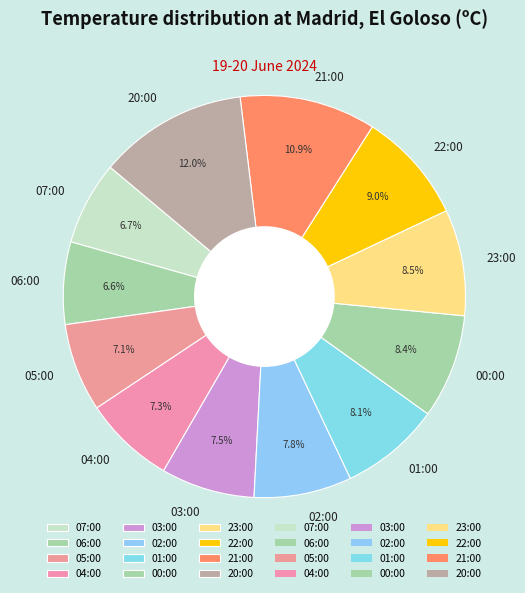

Which has a higher value, 04:00 or 22:00?

22:00